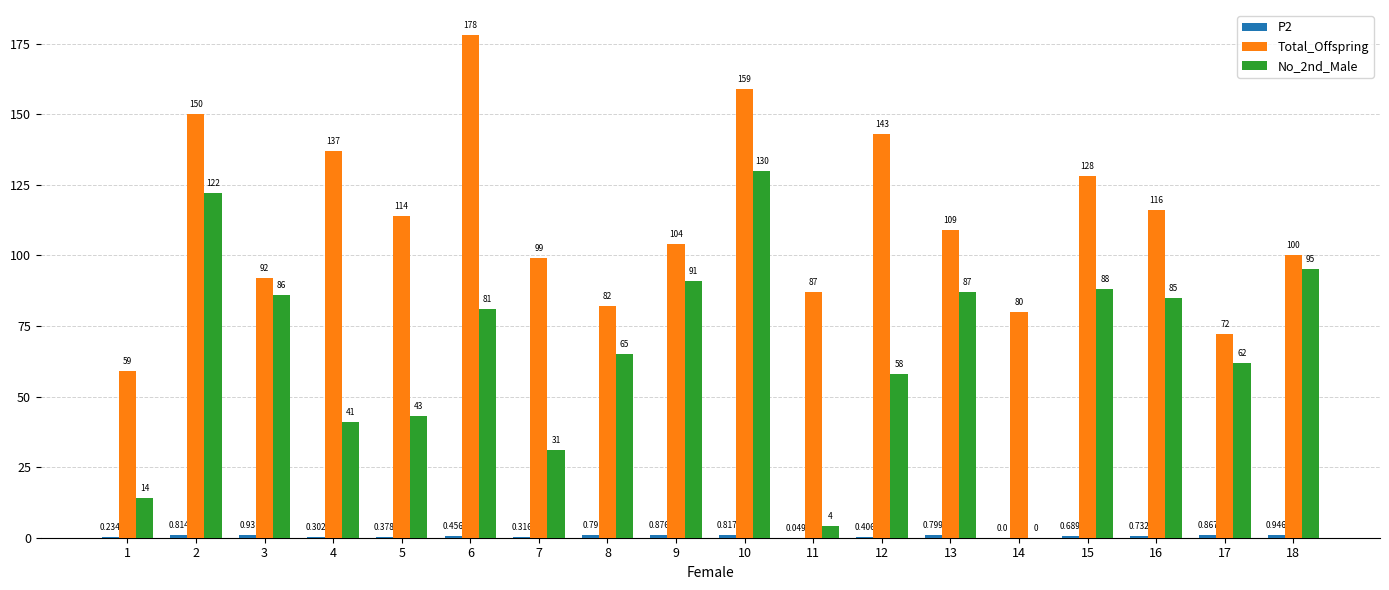

Between 12 and 17, which series saw the biggest shift?

Total_Offspring